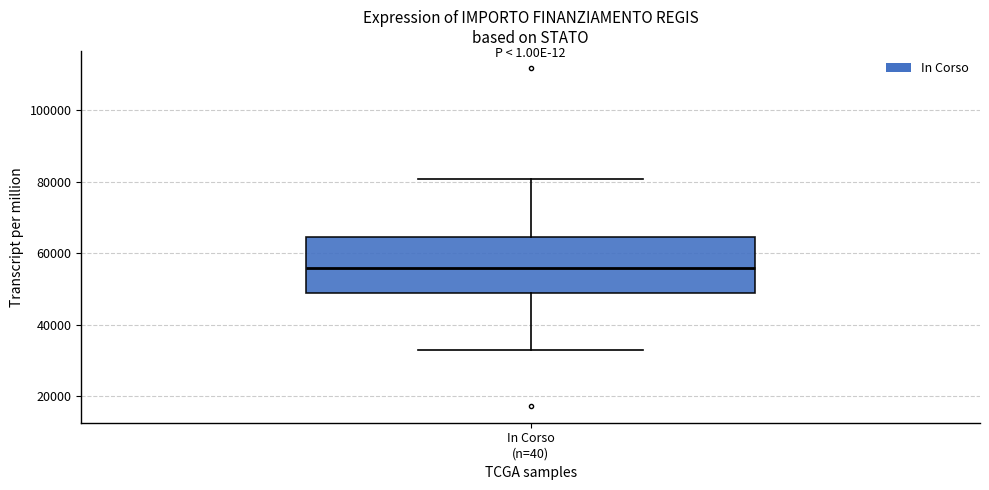

Where does the median line of the box for In Corso (n=40) sit on the y-axis? The values are not printed on the chart, so give them approximately, as read against the axis.

56000